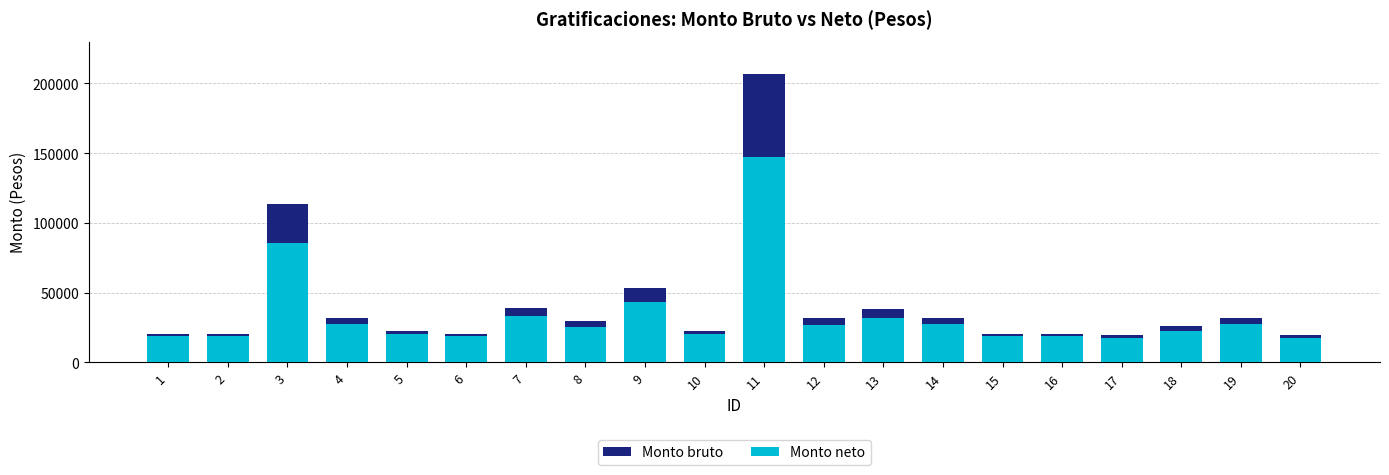

List the series in order of their peak value, highest first.

Monto bruto, Monto neto